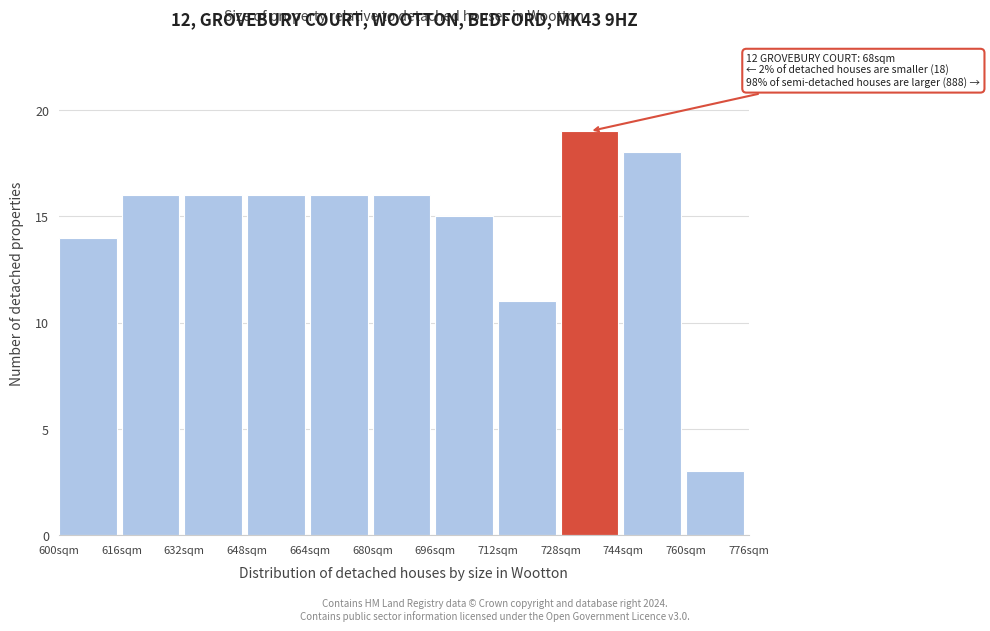

Which range on the x-axis has the tallest bar?

728 to 744